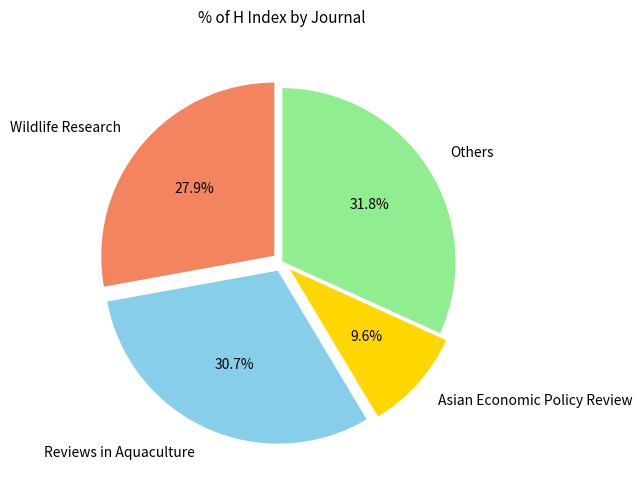

Which has a higher value, Asian Economic Policy Review or Reviews in Aquaculture?

Reviews in Aquaculture